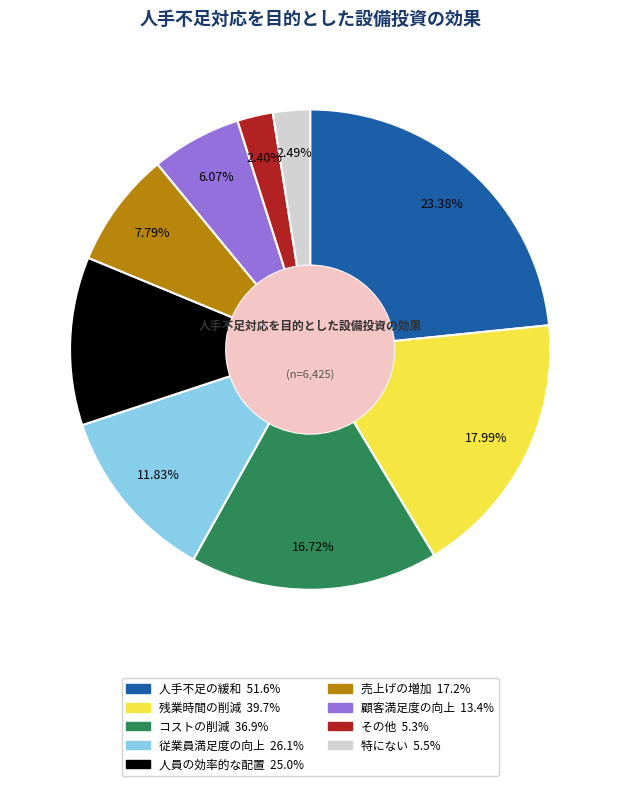

Does 人員の効率的な配置 account for over 50% of the chart?

No